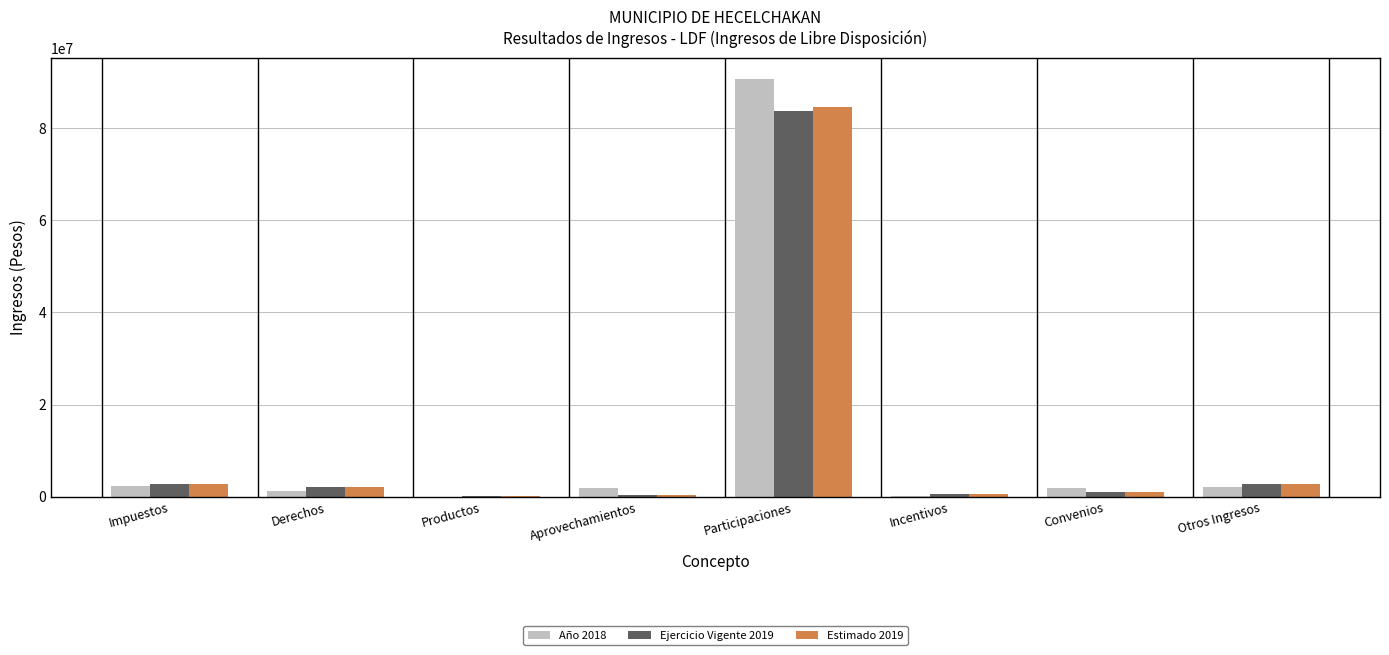

What is the maximum value shown in the chart?

90698454.0